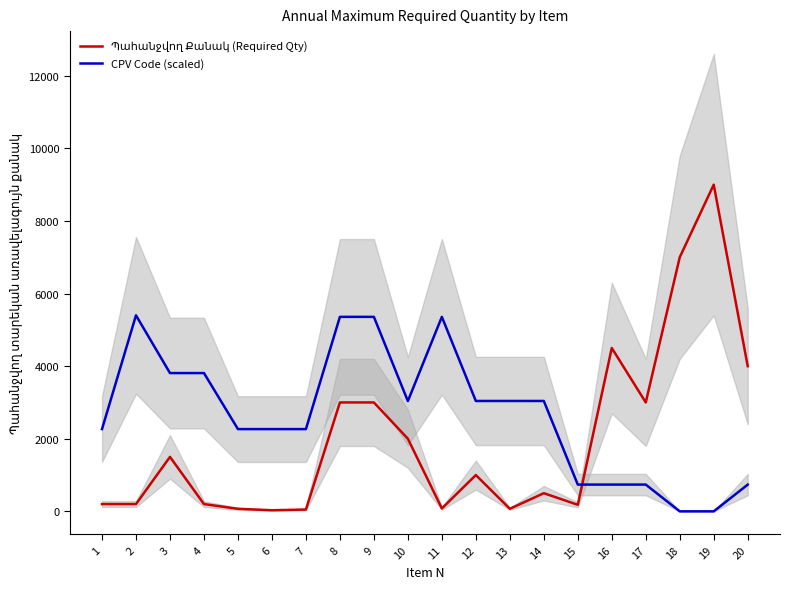

The value of CPV Code (scaled) at 17 is 1294.1. True or false?

False